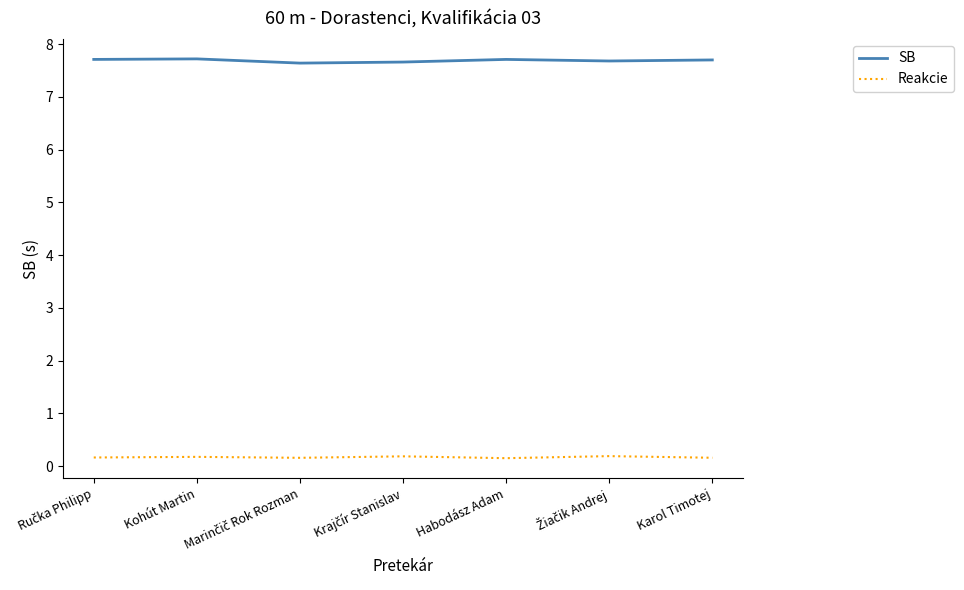

What are all the series names shown in the legend?

SB, Reakcie